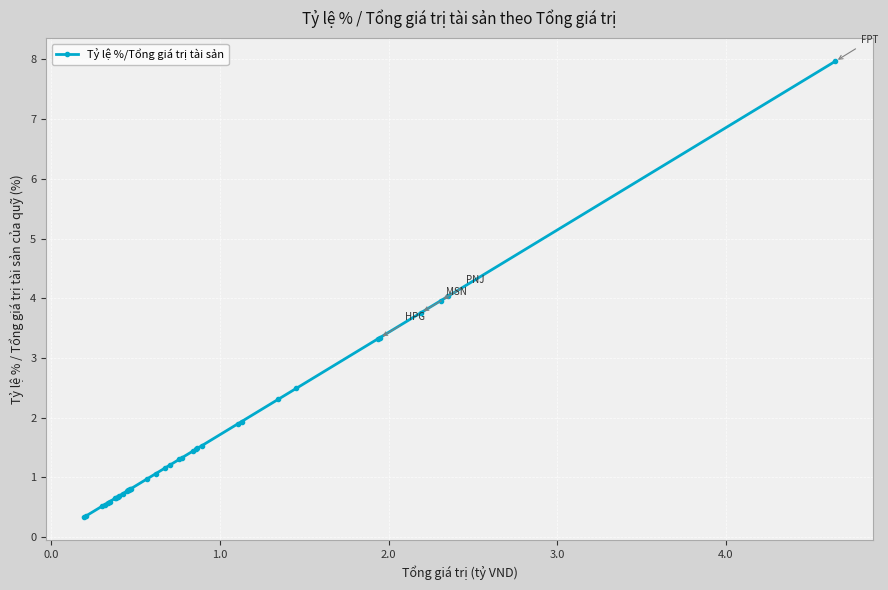

What is the maximum value shown in the chart?

8.0